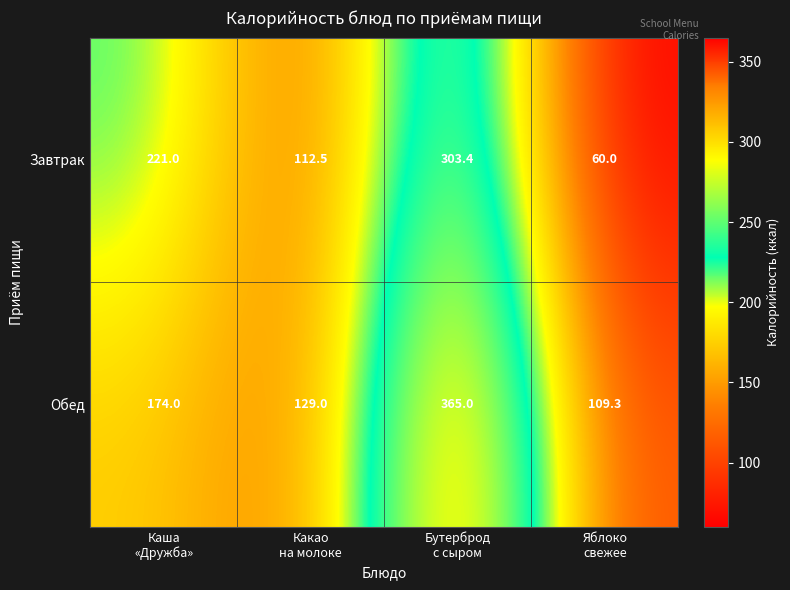

What is the difference between the maximum and minimum values in the Завтрак series?

243.4